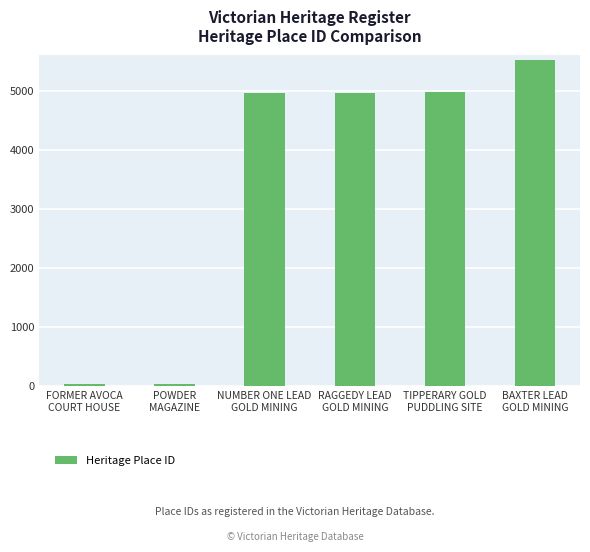

What is the maximum value shown in the chart?

5519